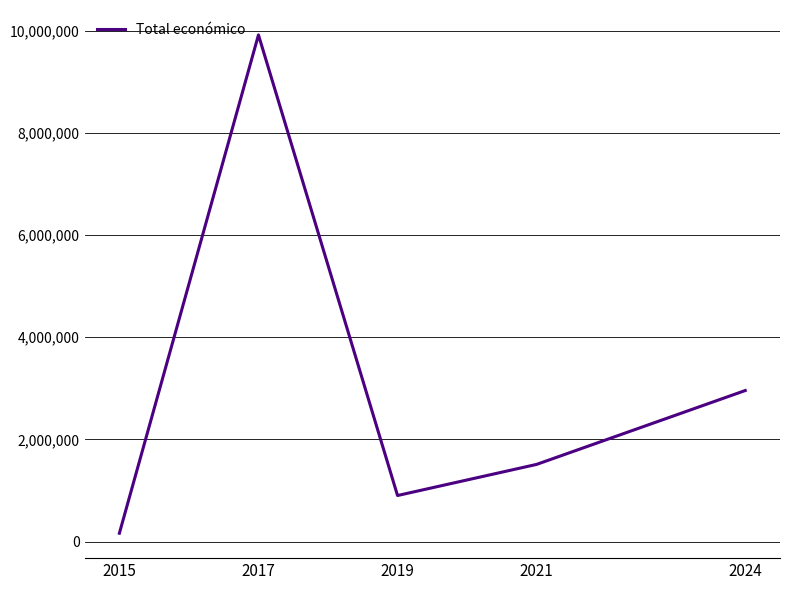

Which label corresponds to the largest value in the chart?

2017